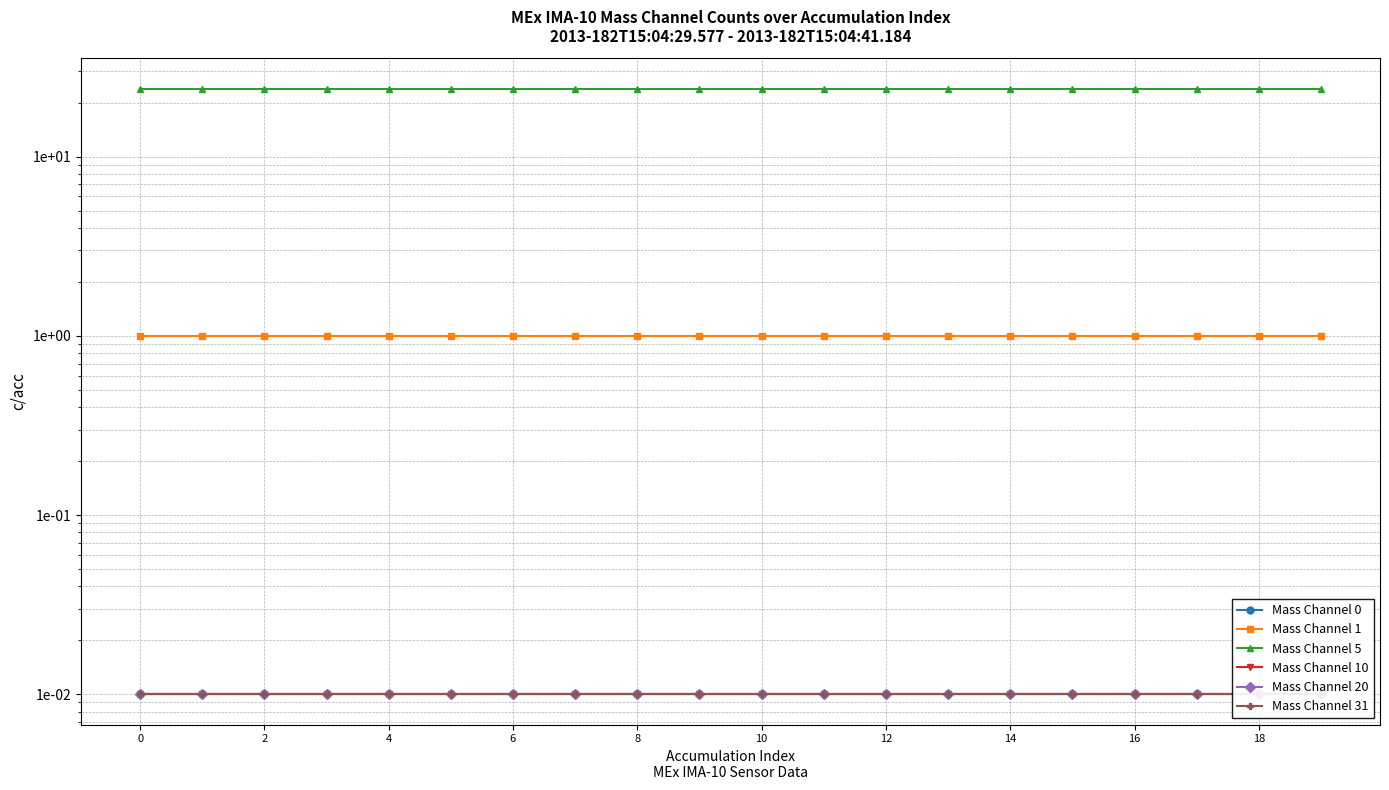

True or false: Mass Channel 0 and Mass Channel 10 intersect in this chart.

False